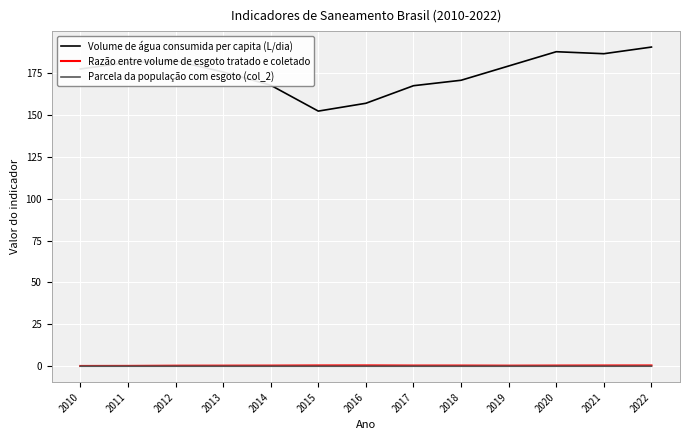

The Parcela da população com esgoto (col_2) series shows 0.1 at 2016. True or false?

True